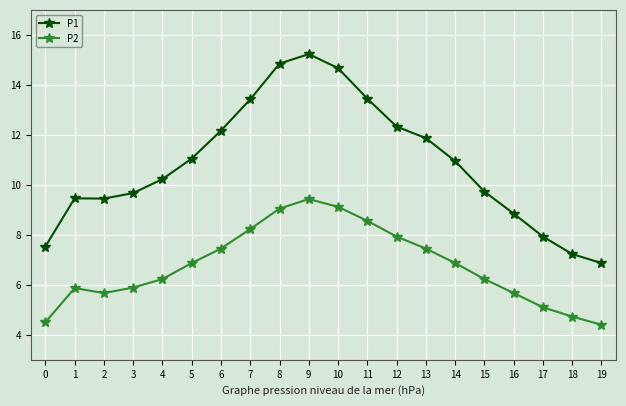

What is the sum of the P2 values at 6 and 17?

12.6